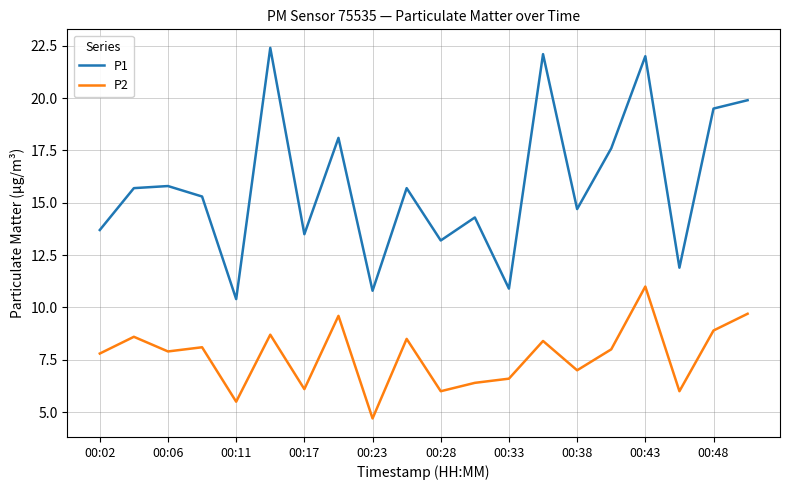

What is the difference between the maximum and minimum values in the P1 series?

12.0